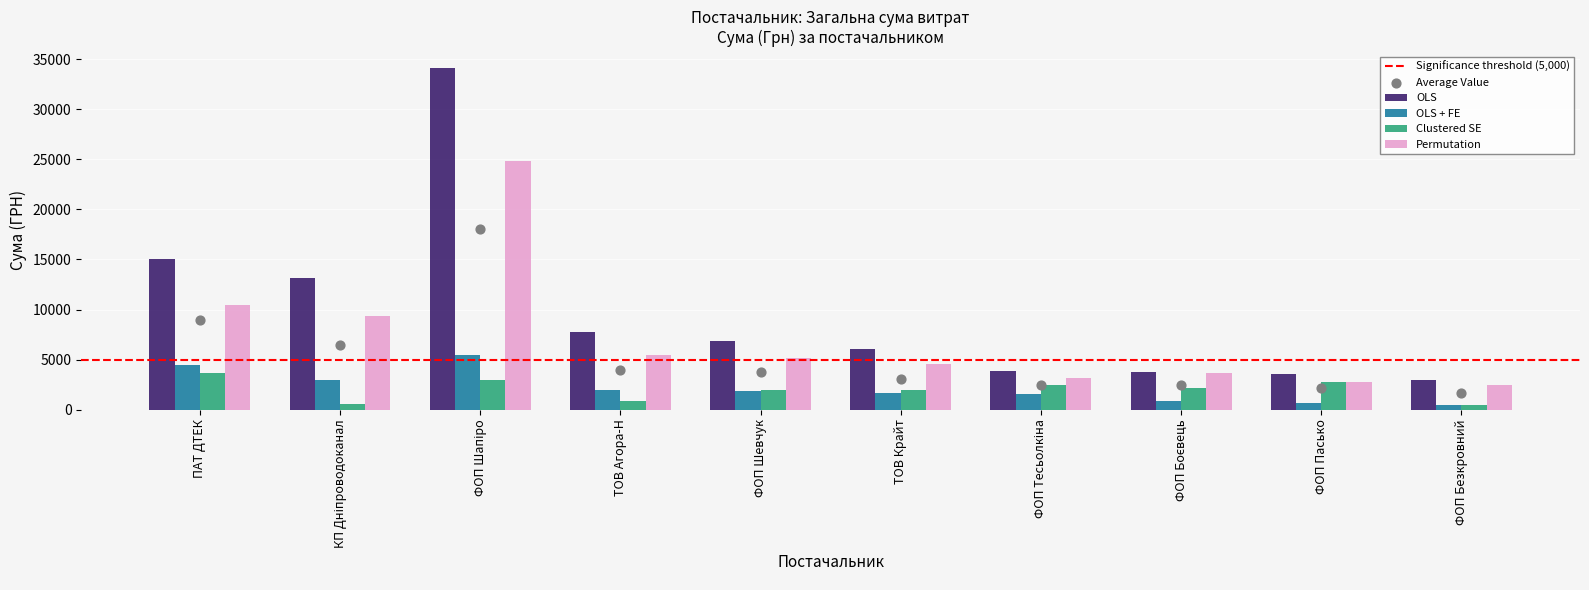

At which category is the sum across all series the highest?

ФОП Шапіро